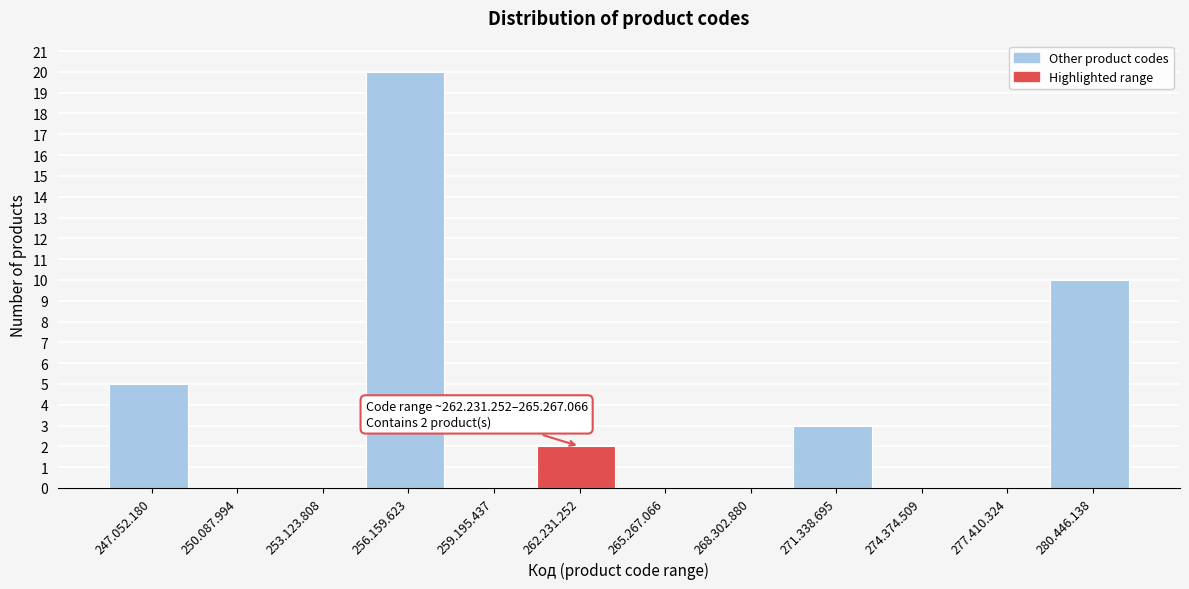

Reading left to right, what are all the values shown in this chart?

247.052.180=5	250.087.994=0	253.123.808=0	256.159.623=20	259.195.437=0	262.231.252=2	265.267.066=0	268.302.880=0	271.338.695=3	274.374.509=0	277.410.324=0	280.446.138=10